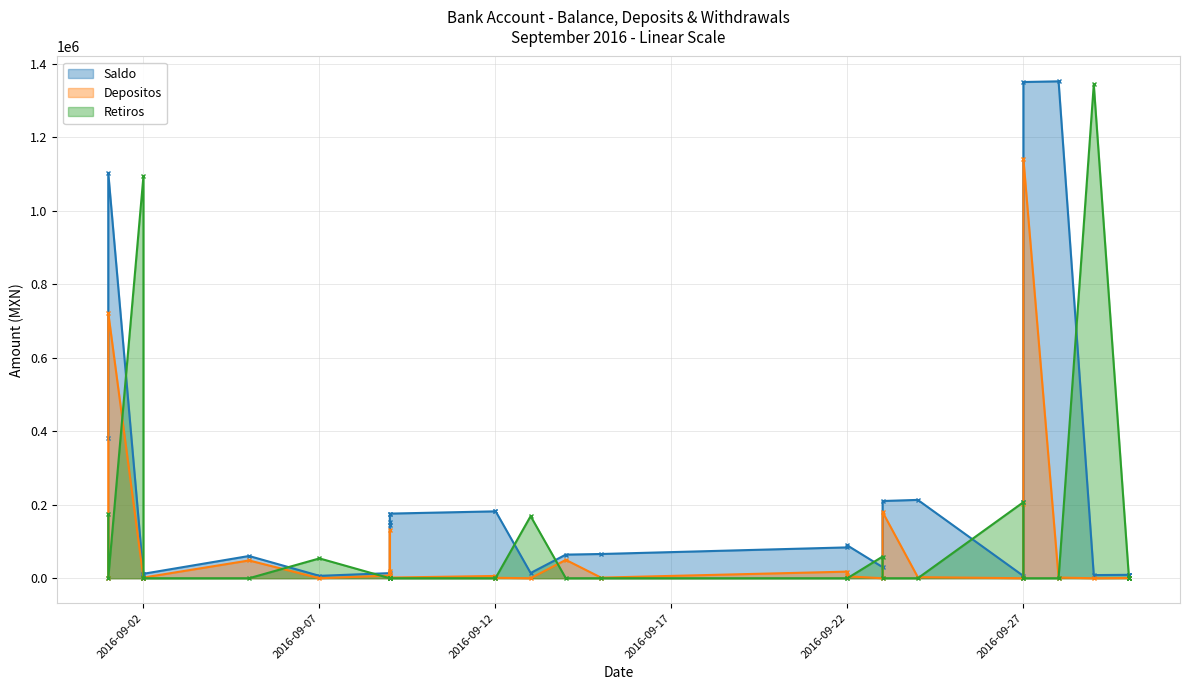

What is the difference between the second highest and second lowest values in the Saldo series?

1344214.2